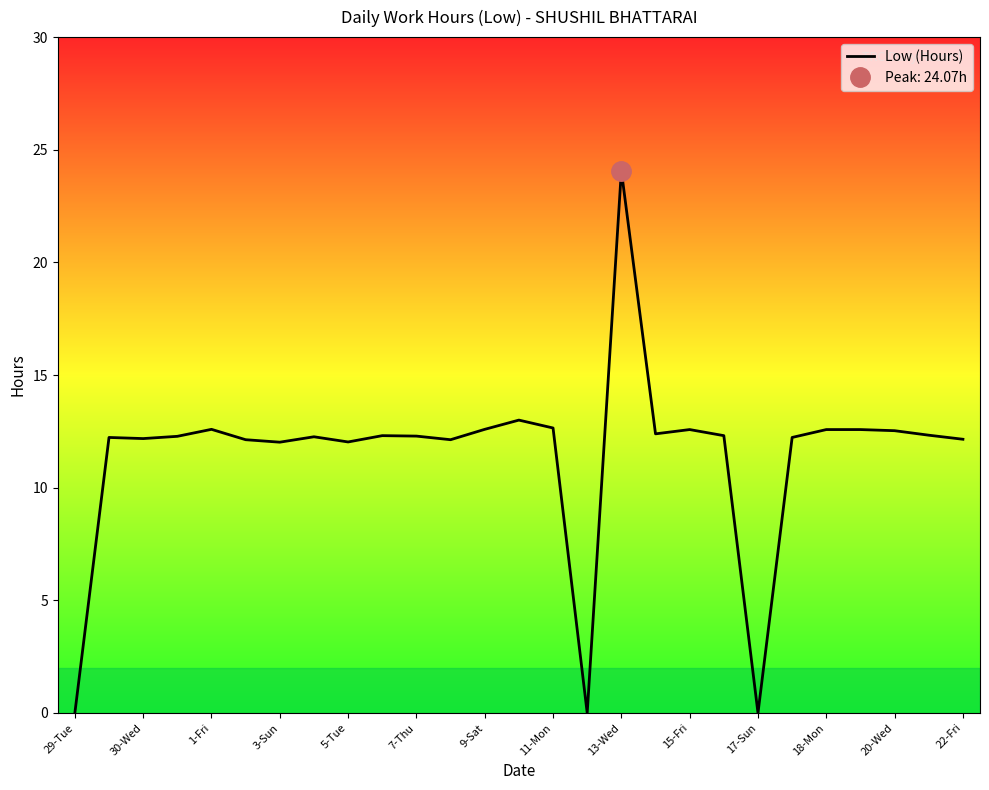

Does the chart display data point markers on the line(s)?

No